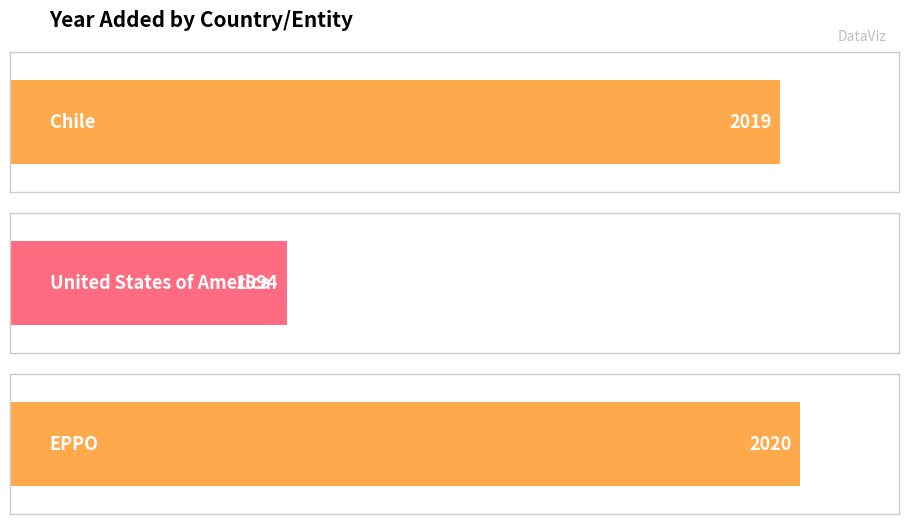

What position from the left is United States of America?

2